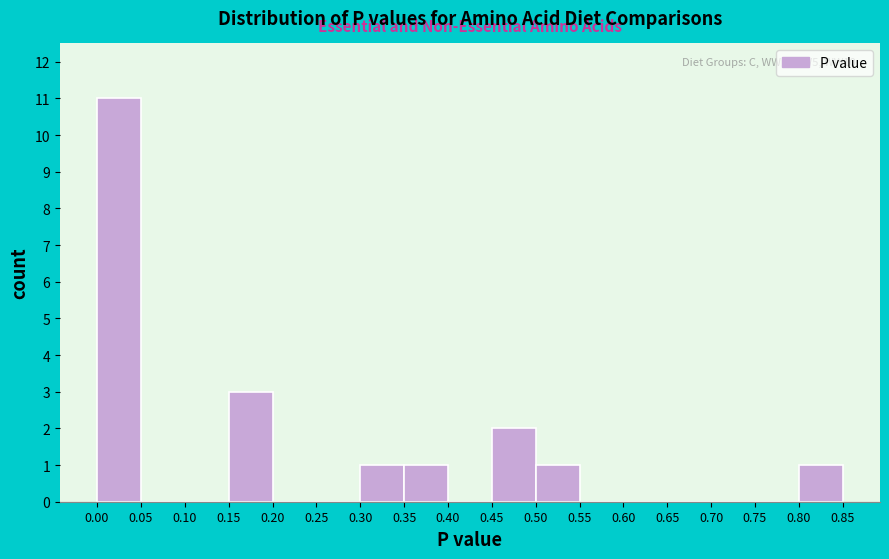

Over which range of the x-axis is the bar tallest?

0.00 to 0.05